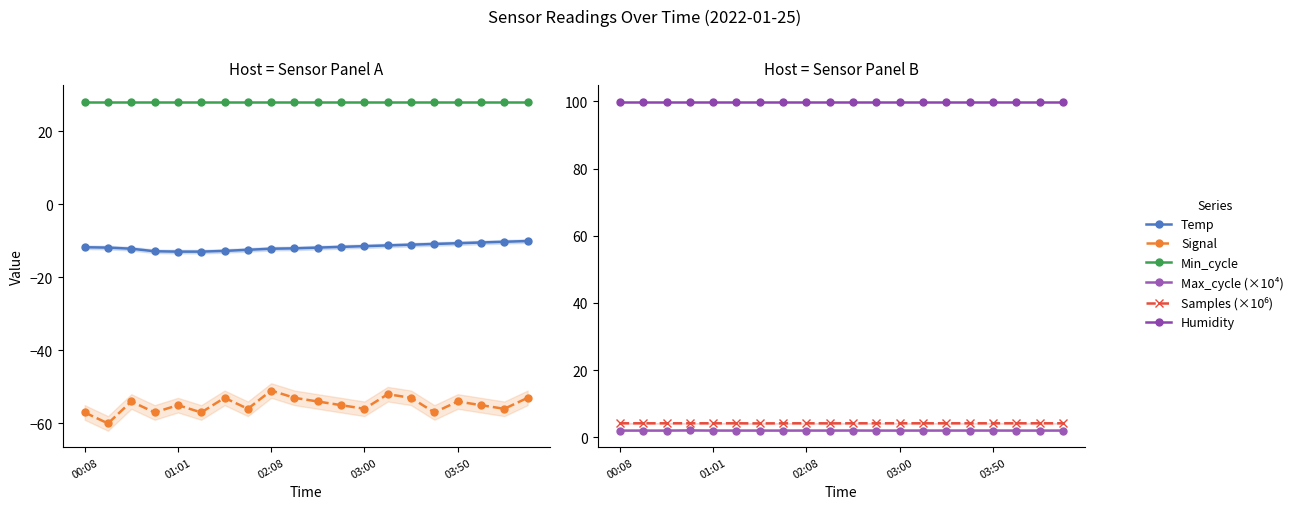

How many categories are shown in the chart?

20